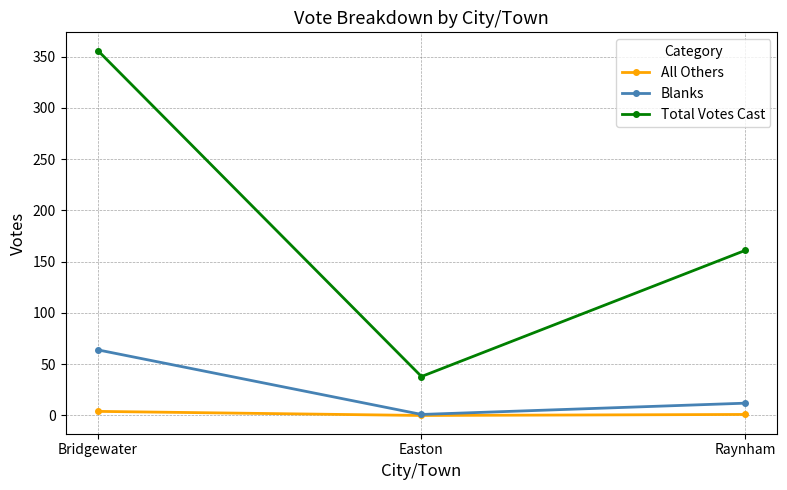

What is the difference between the maximum and minimum values in the All Others series?

4